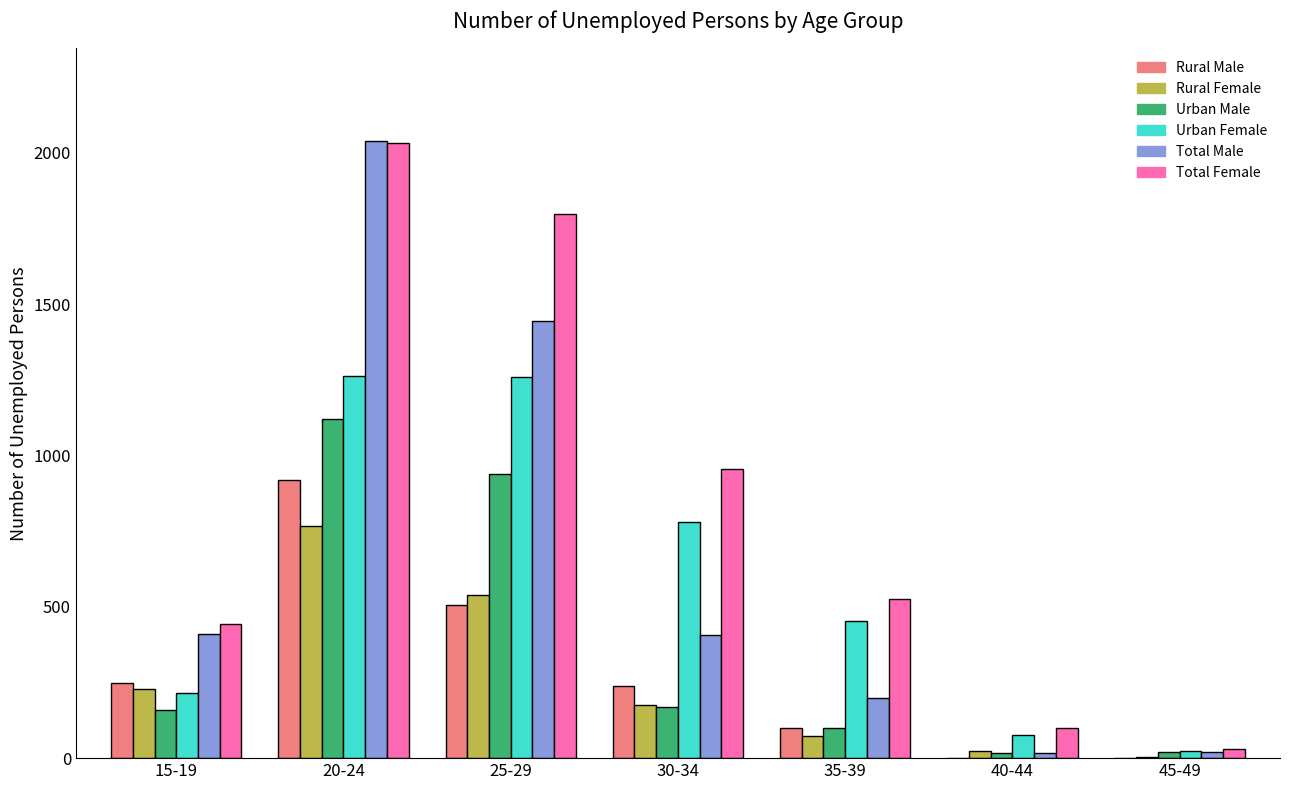

At which label is Urban Female closest to 644?

30-34